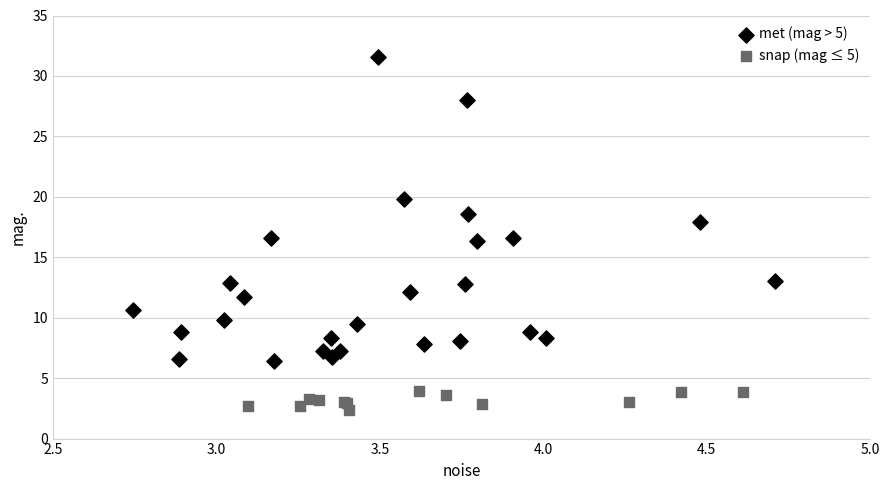

Which series has the widest spread of Y values?

met (mag > 5)